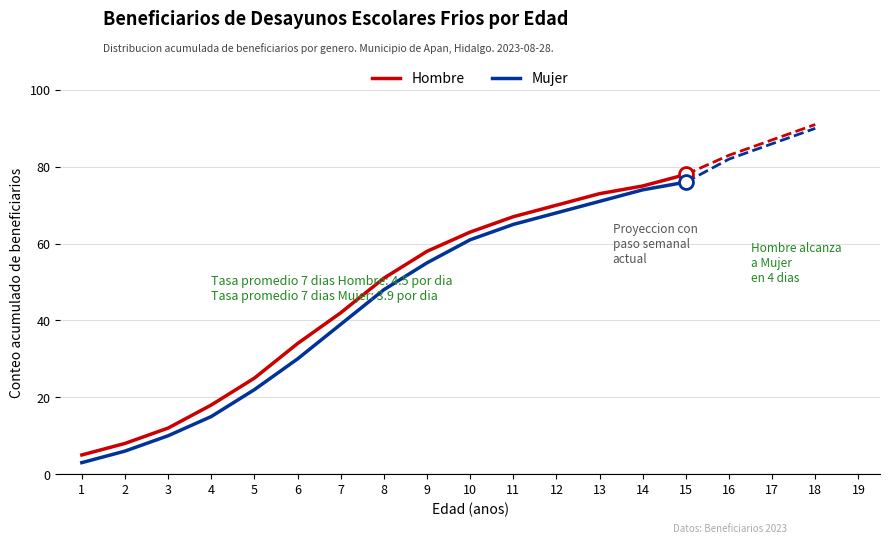

Reading right to left, transcribe all the data shown in this chart.

Hombre: 15=78	14=75	13=73	12=70	11=67	10=63	9=58	8=51	7=42	6=34	5=25	4=18	3=12	2=8	1=5
Mujer: 15=76	14=74	13=71	12=68	11=65	10=61	9=55	8=48	7=39	6=30	5=22	4=15	3=10	2=6	1=3